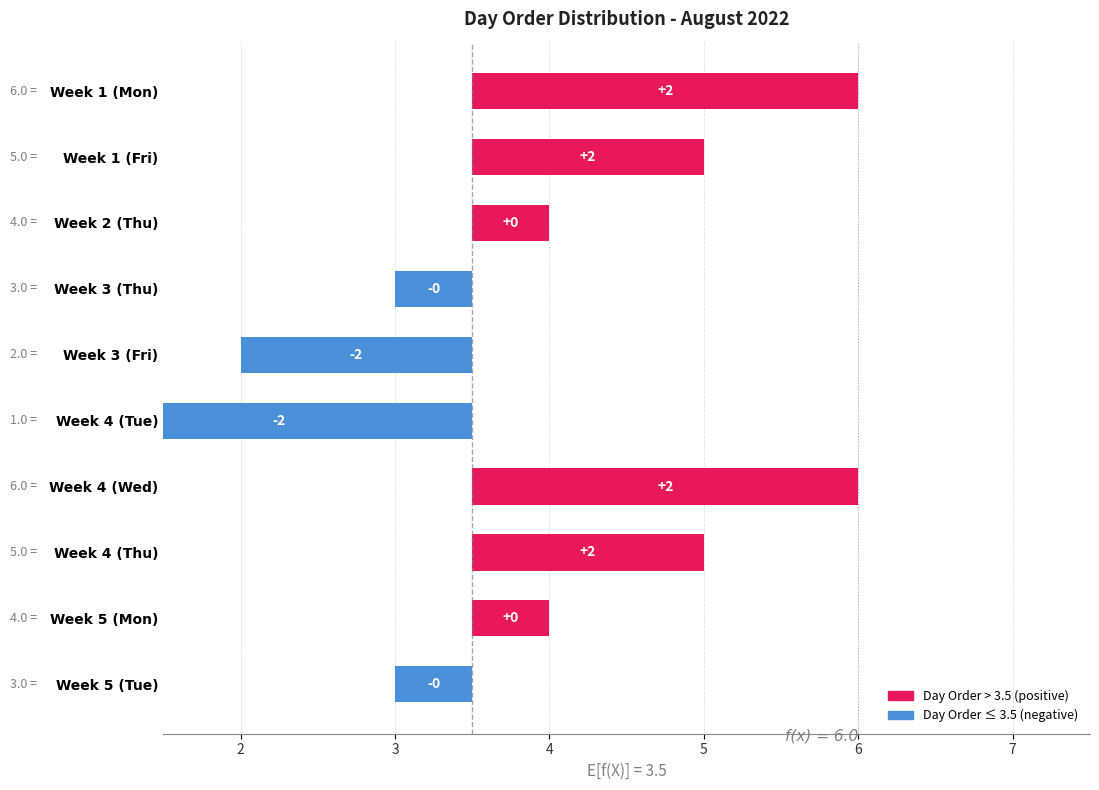

What position from the left is Week 4 (Wed)?

7